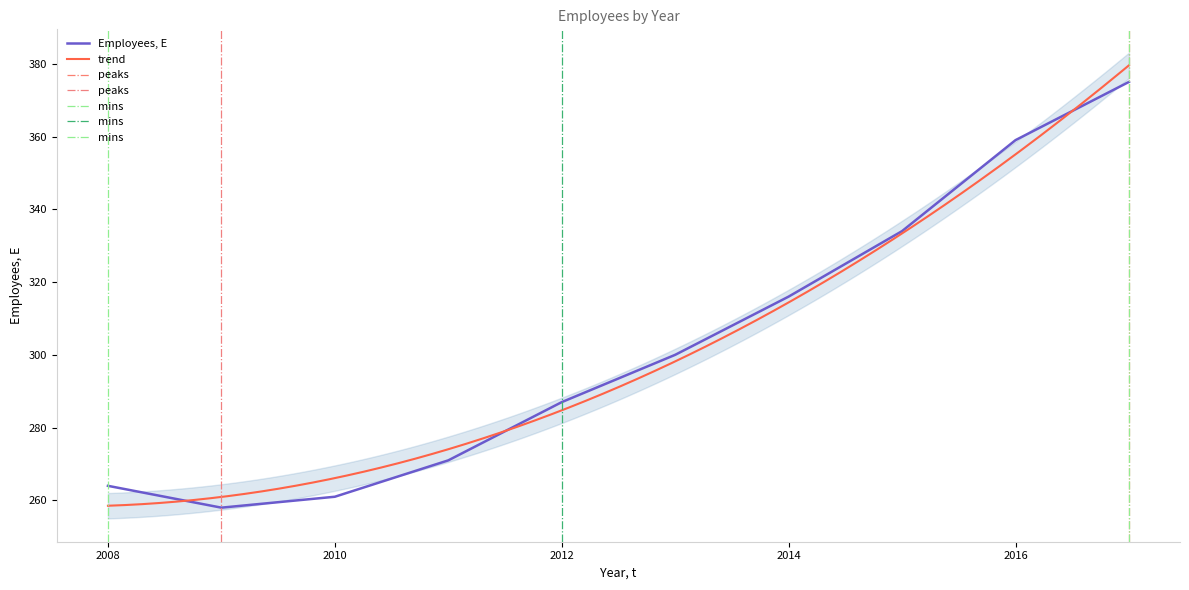

How many categories are shown in the chart?

10